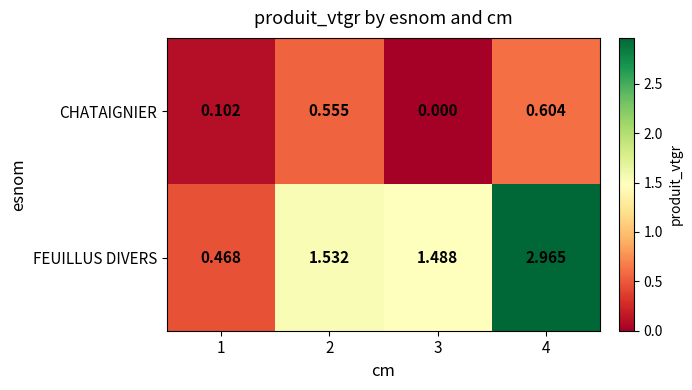

Rank the series at 1 from lowest to highest value.

CHATAIGNIER, FEUILLUS DIVERS